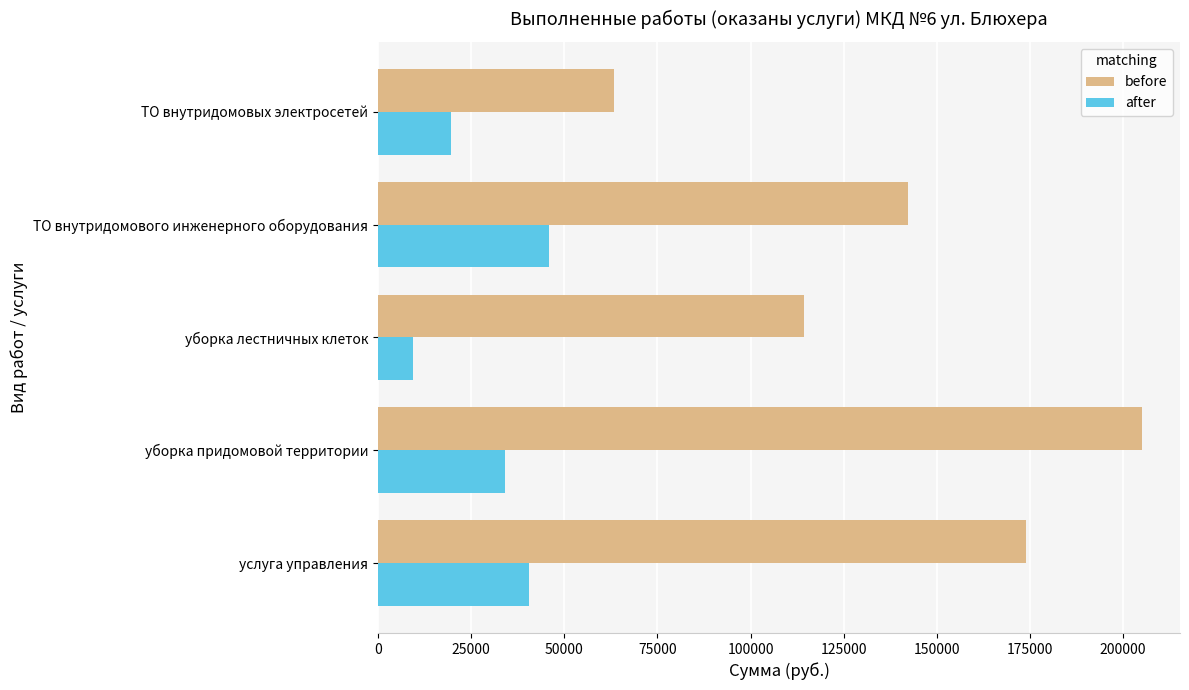

How many distinct data groups are displayed?

2